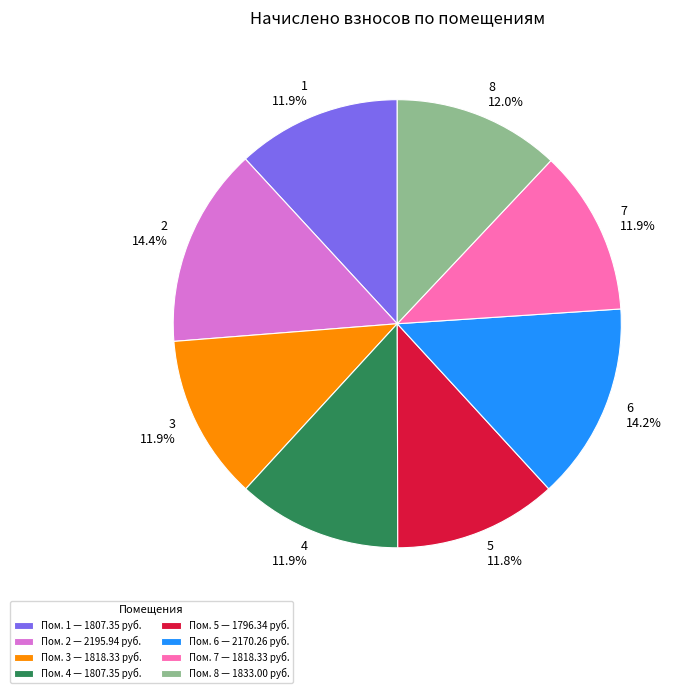

The 4 slice represents 12% of the pie. True or false?

True